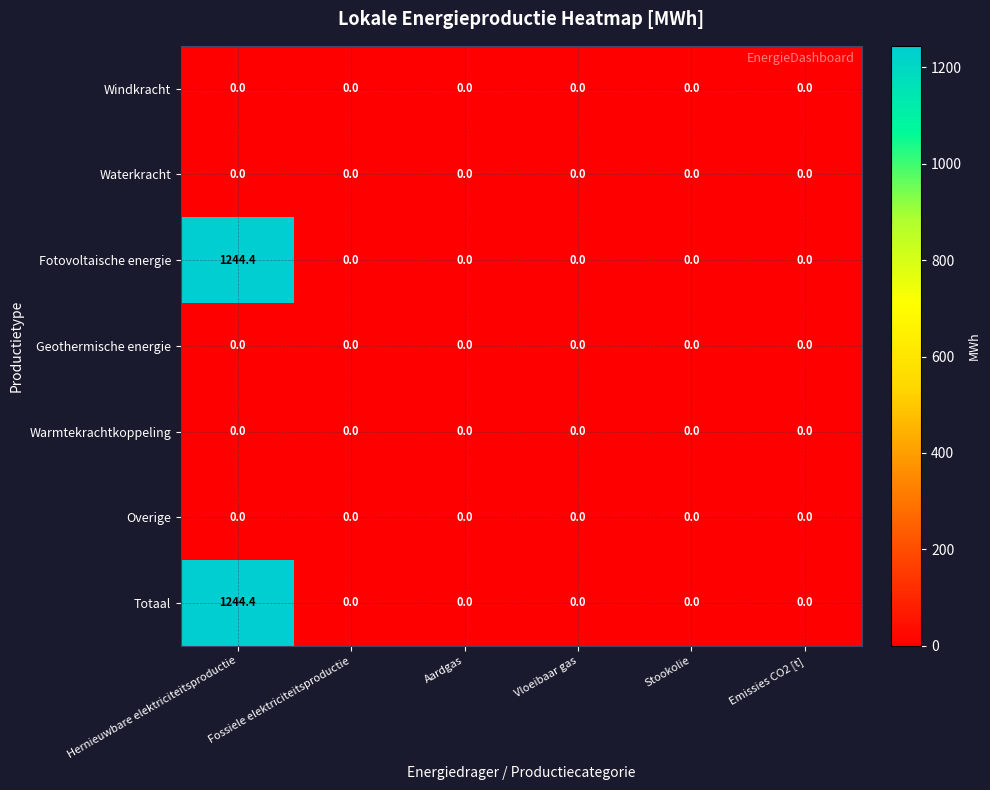

What is the spread (max minus min) of values at Hernieuwbare elektriciteitsproductie?

1244.4